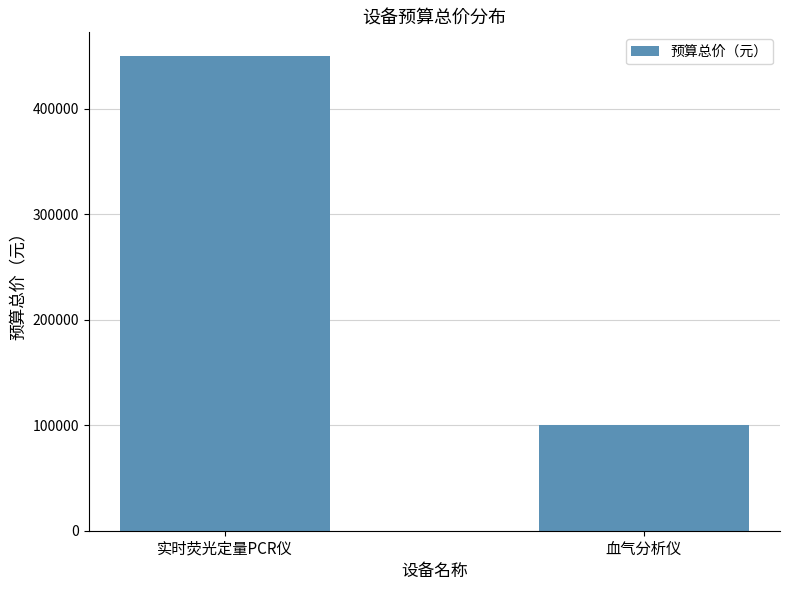

What position from the right is 实时荧光定量PCR仪?

2